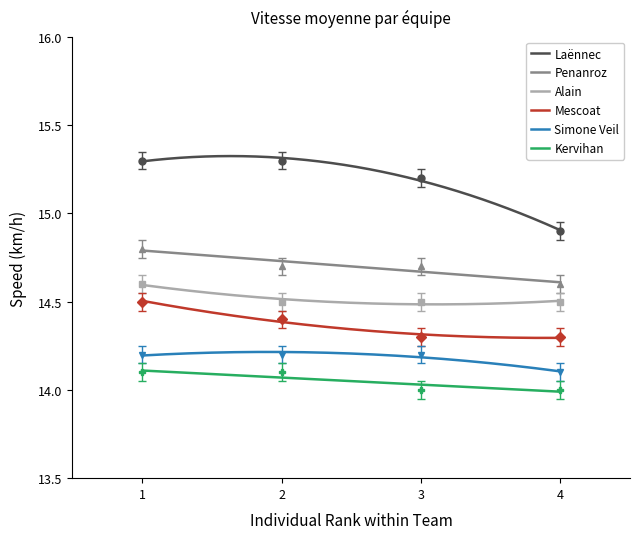

The Collège Penanroz series shows 25.5 at 3. True or false?

False